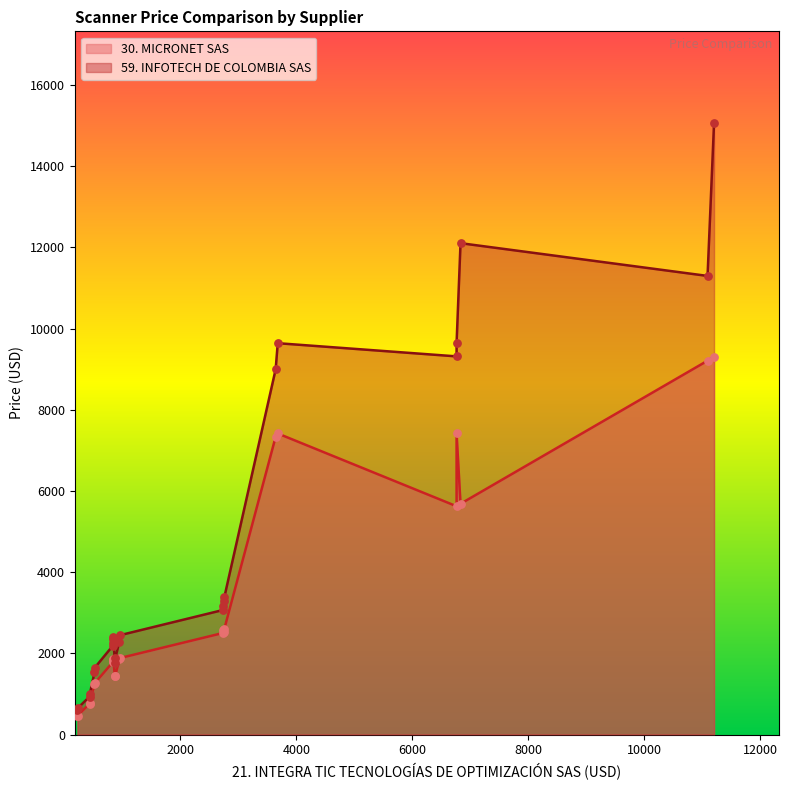

Is the value of 30. MICRONET SAS at 23 greater than the value of 59. INFOTECH DE COLOMBIA SAS at 9?

No